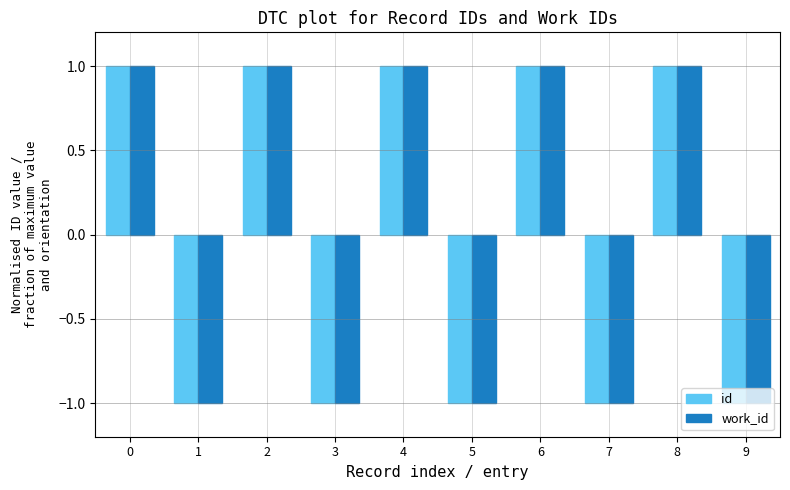

Reading left to right, transcribe all the data shown in this chart.

id: 1.0	-1.0	1.0	-1.0	1.0	-1.0	1.0	-1.0	1.0	-1.0
work_id: 1.0	-1.0	1.0	-1.0	1.0	-1.0	1.0	-1.0	1.0	-1.0